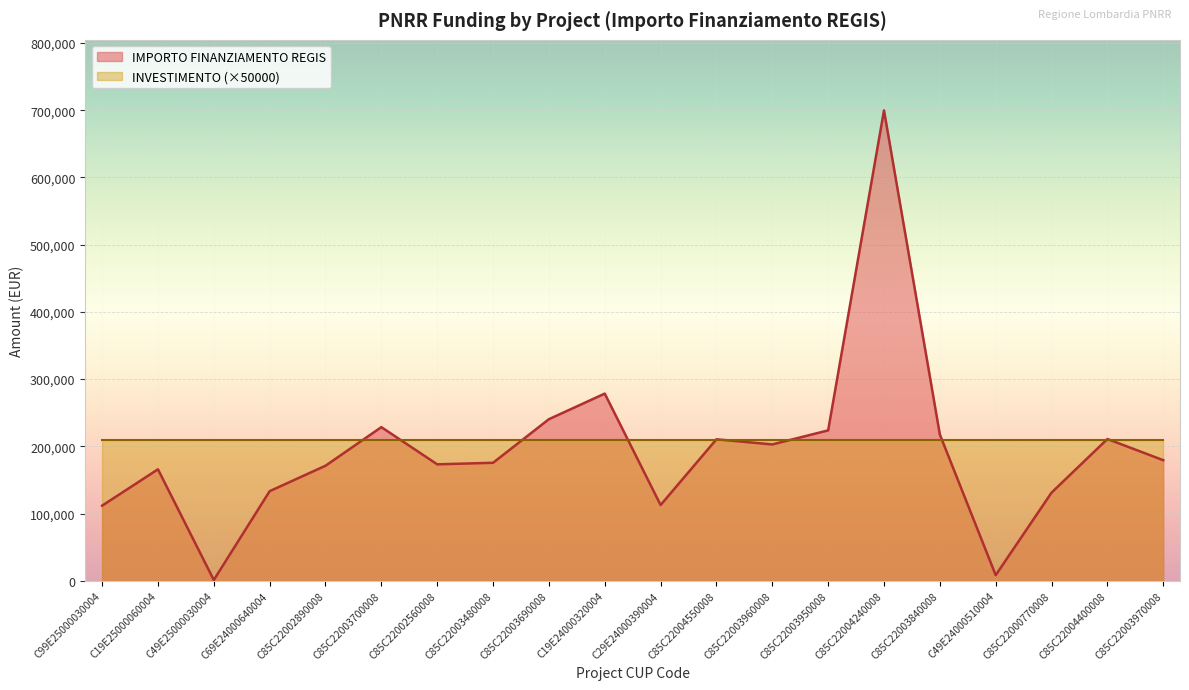

Read the value at C85C22004550008.

210514.6